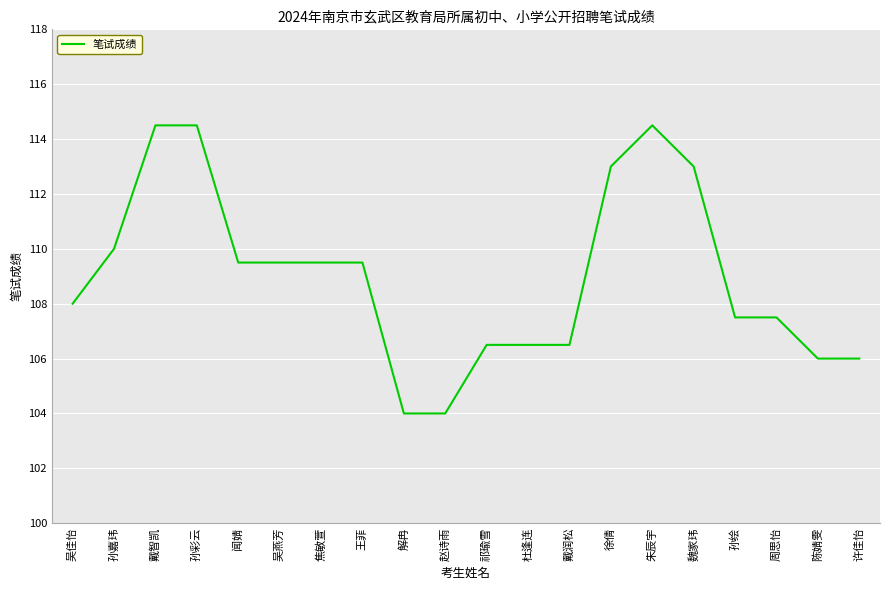

What position from the left is 周思怡?

18